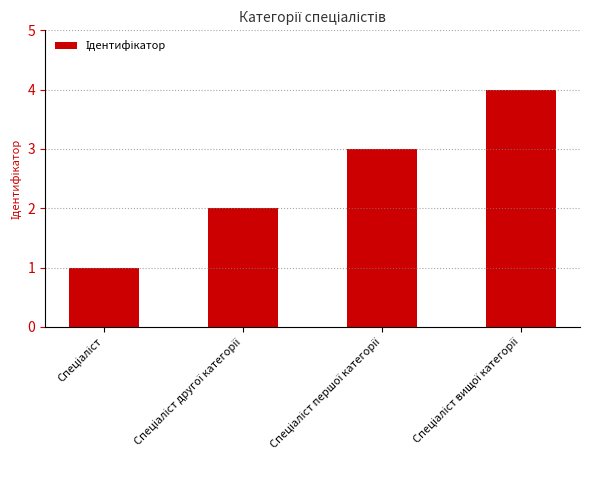

What is the smallest value displayed?

1